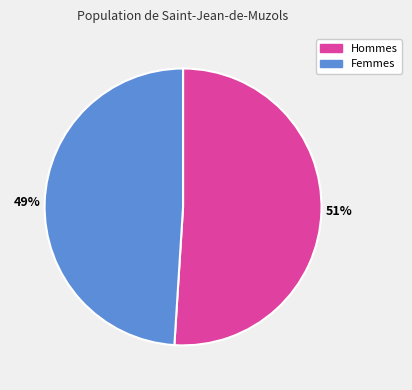

Which has a higher value, Hommes or Femmes?

Hommes